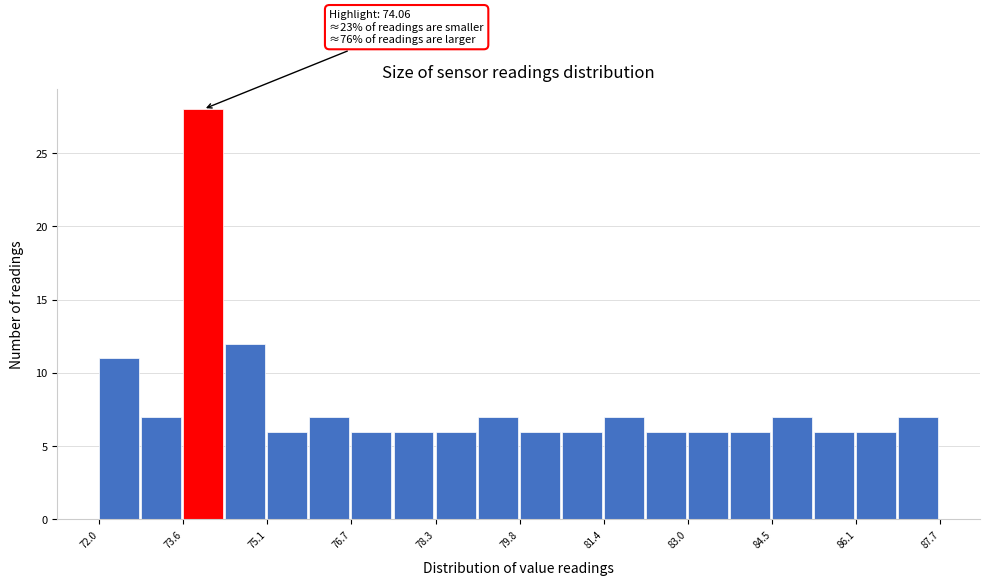

Around what value on the x-axis is the tallest bar? Give the approximate position of its centre, as read against the axis.

74.0